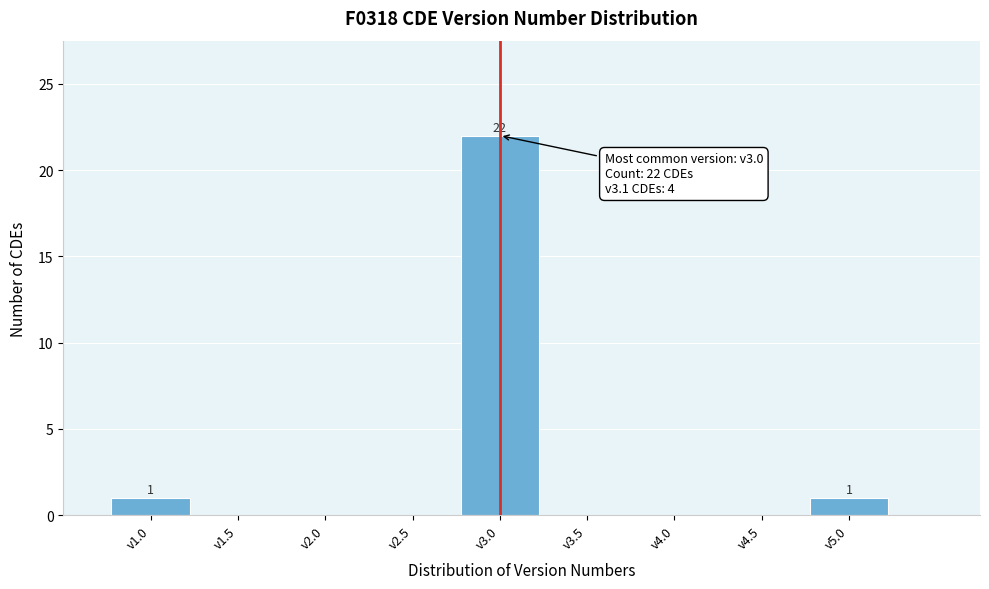

Which range on the x-axis has the tallest bar?

2.75 to 3.25